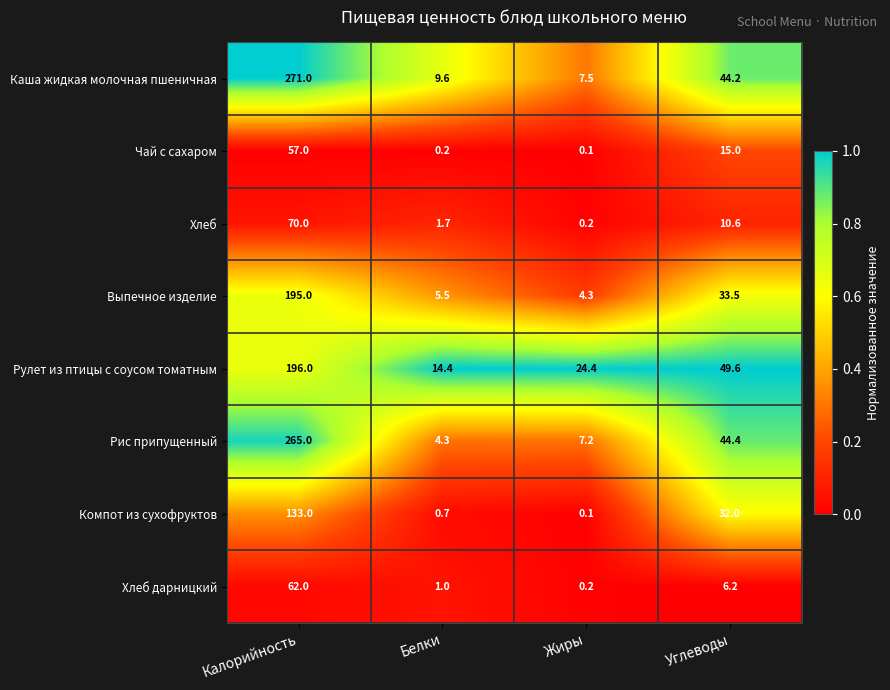

The value of Чай с сахаром at Калорийность is 78.4. True or false?

False